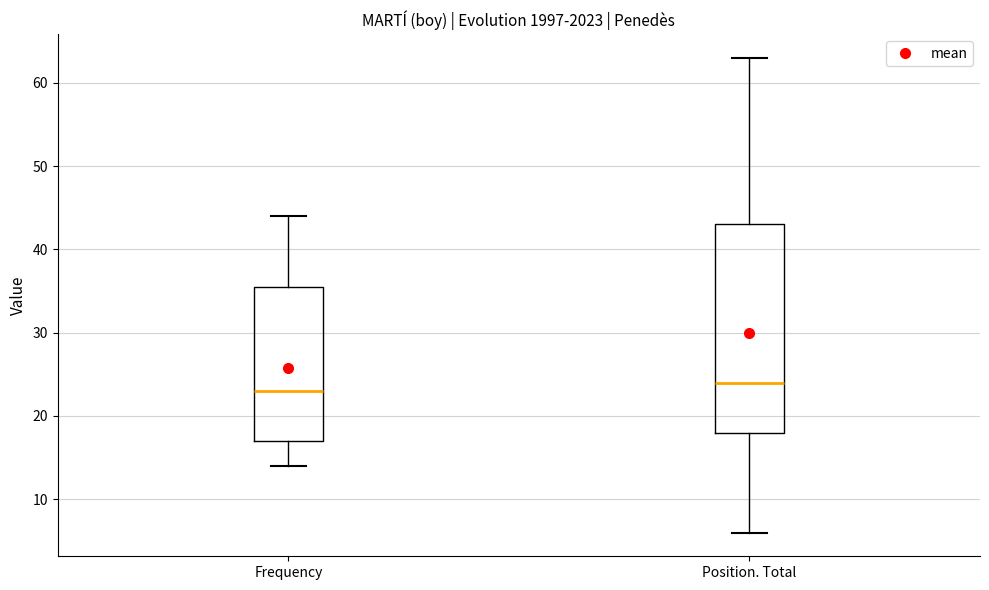

Comparing the boxes themselves (not the whiskers), which one is the tallest?

Position. Total